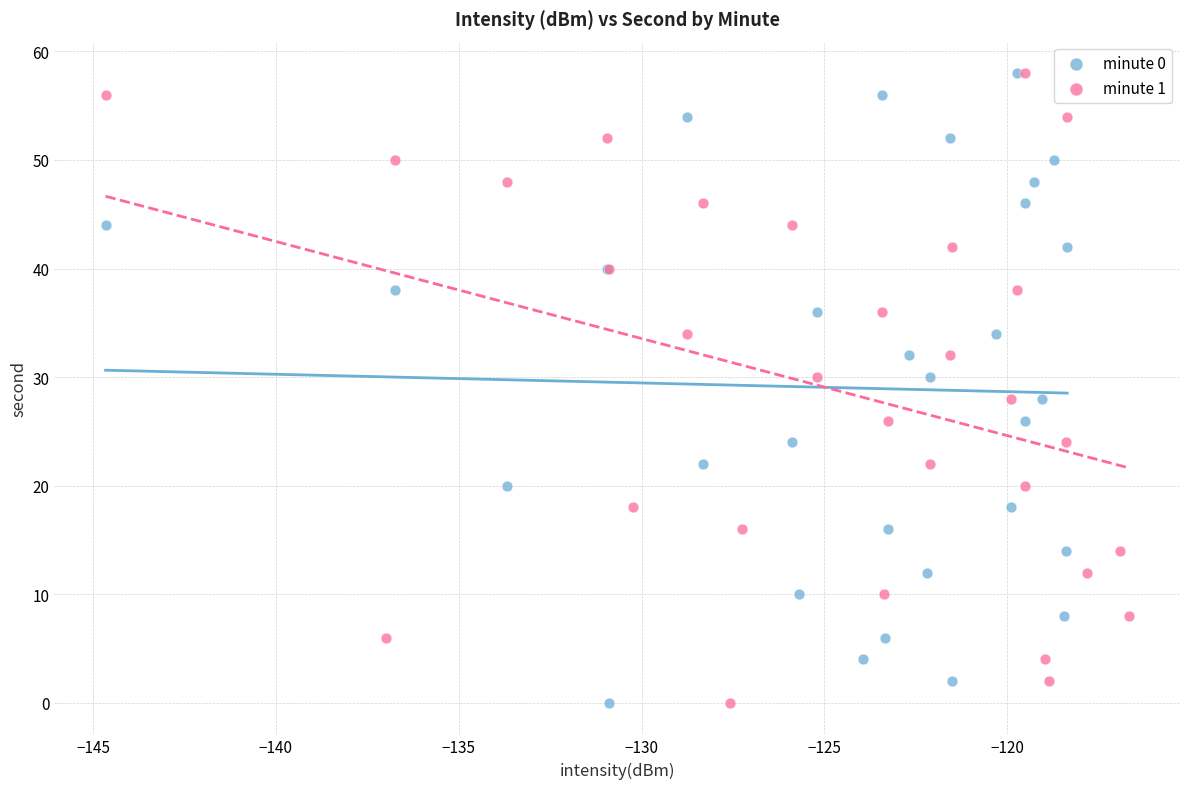

What are all the series names shown in the legend?

minute 0, minute 1